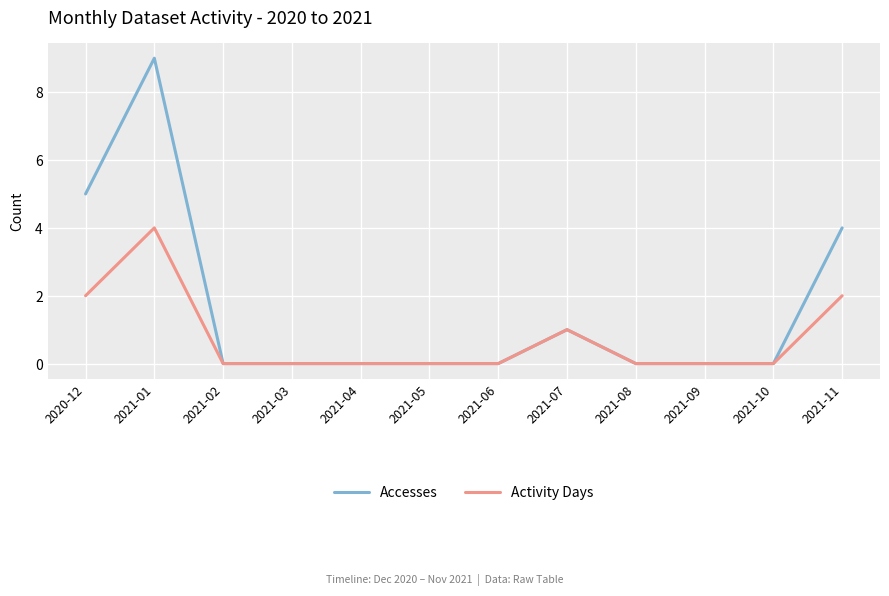

Is it true that Activity Days equals 2 at 2021-11?

True